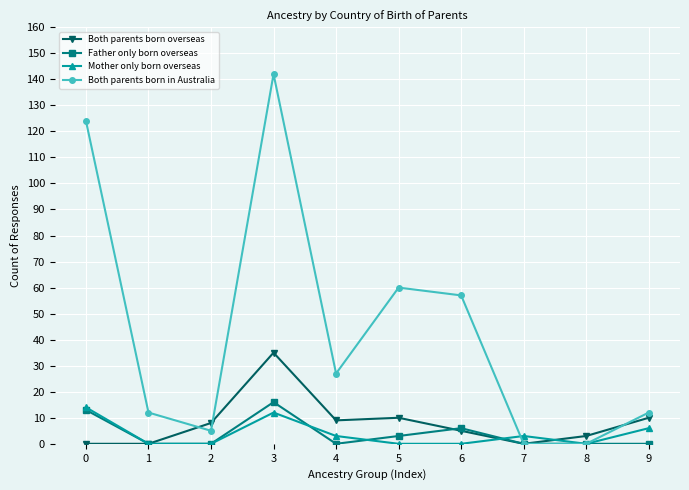

Which series has the largest range (max minus min)?

Both parents born in Australia